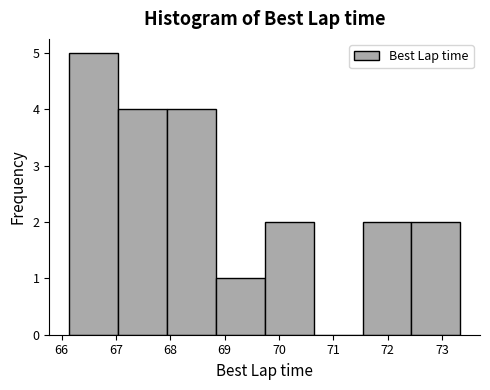

Reading left to right, transcribe this chart: for each bar, give the range it covers on the x-axis and its height. Neither the bar edges nor the heights are printed on the chart, so give them approximately, as read against the axes.

66.1 to 67.0: 5
67.0 to 67.9: 4
67.9 to 68.8: 4
68.8 to 69.7: 1
69.7 to 70.6: 2
70.6 to 71.5: 0
71.5 to 72.4: 2
72.4 to 73.3: 2